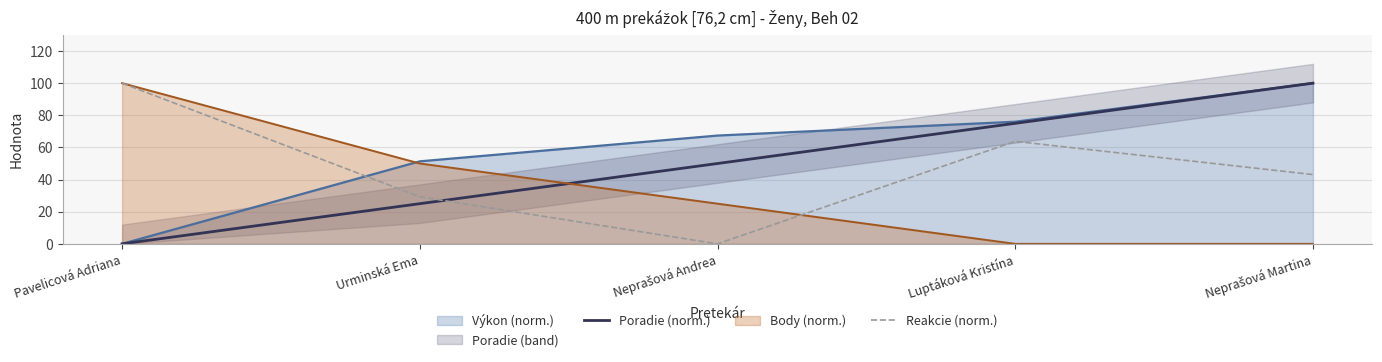

Which category has the highest value in the Body (norm.) series?

Pavelicová Adriana